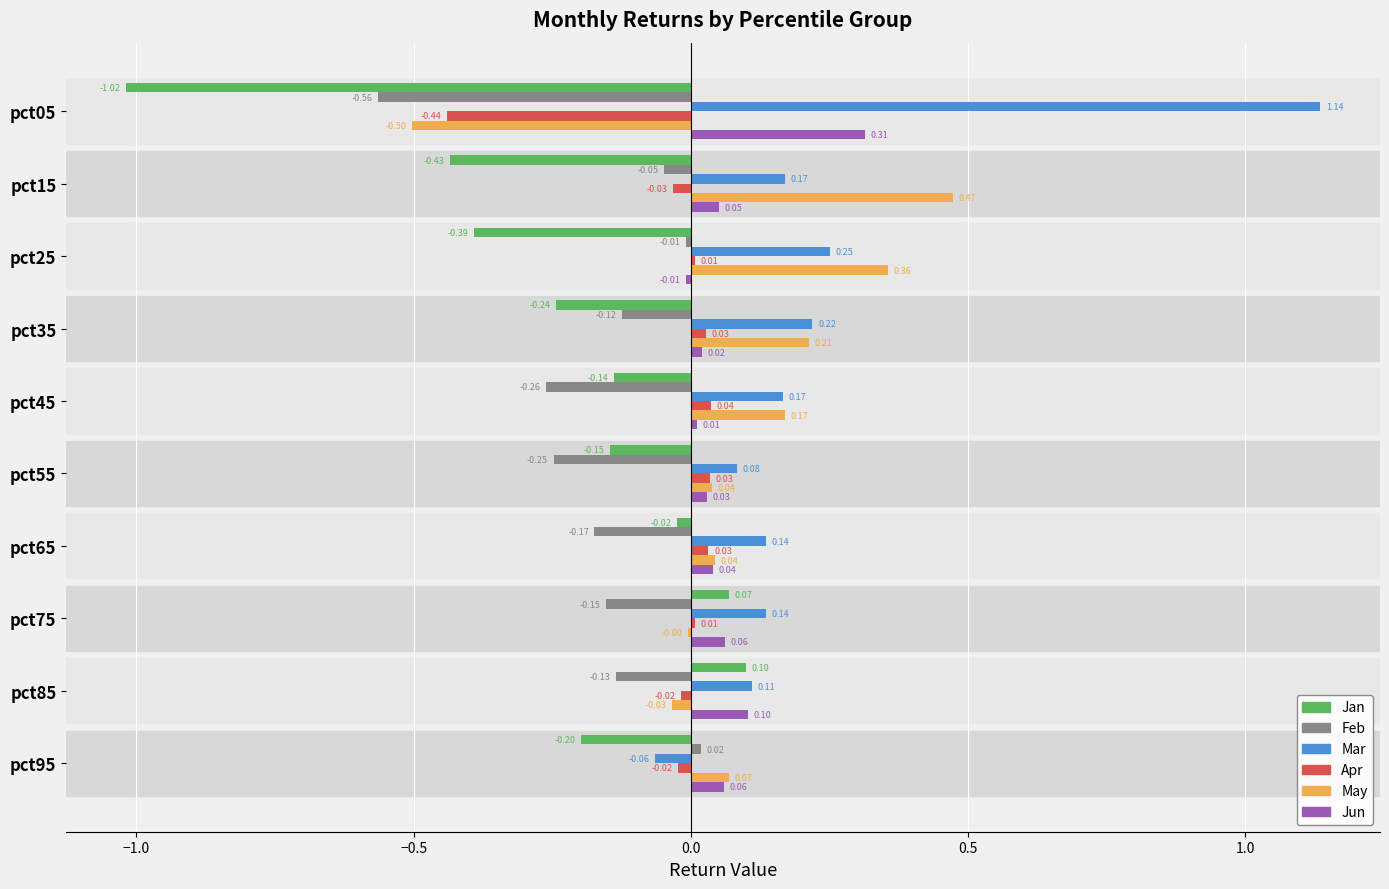

Which series has the largest total across all categories?

Mar